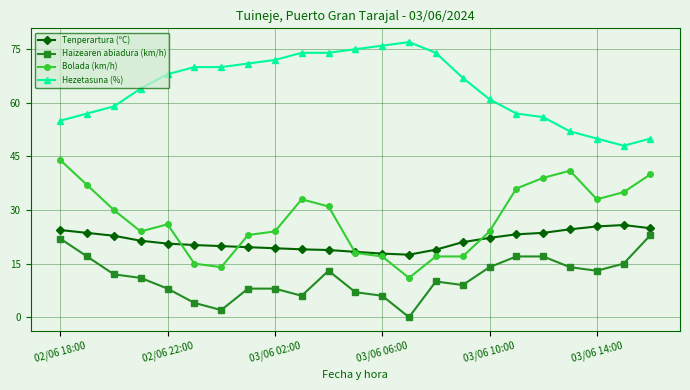

Does the chart display data point markers on the line(s)?

Yes